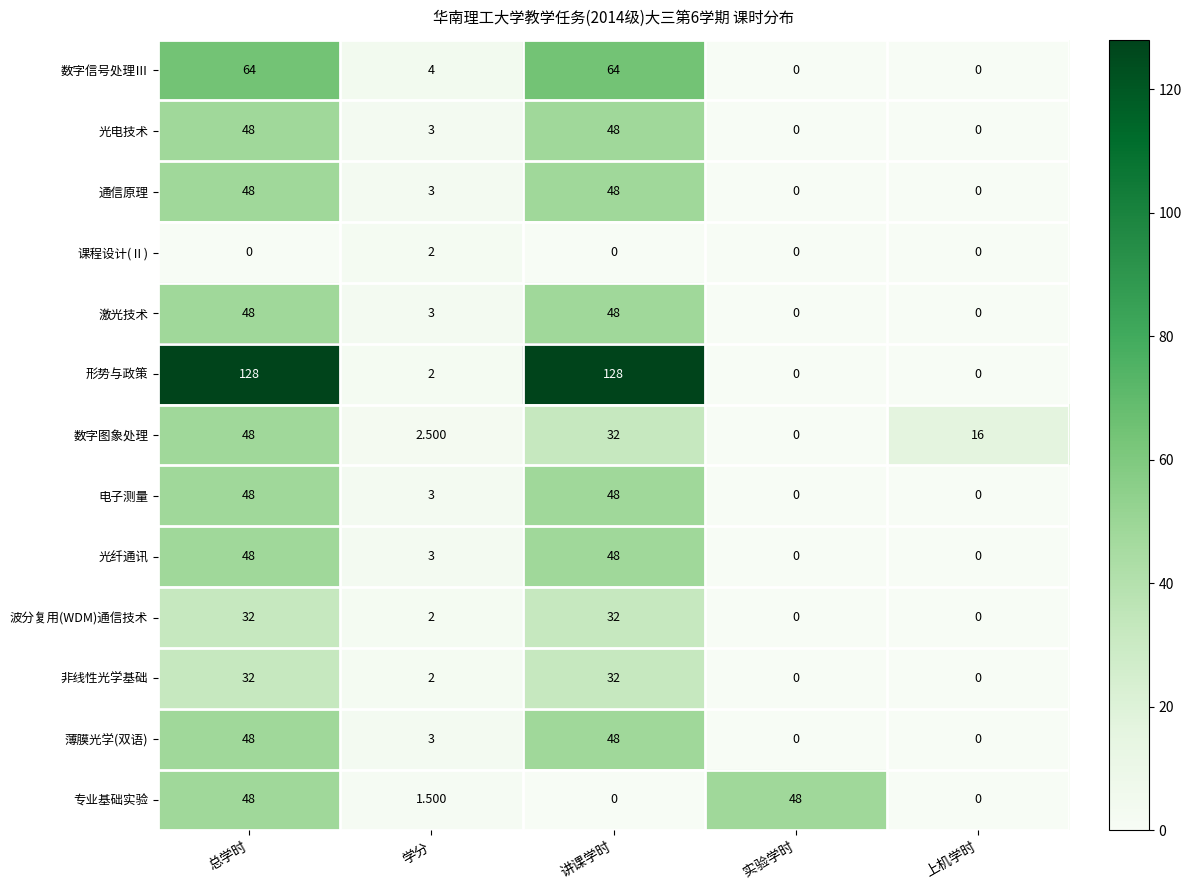

Where is 光纤通讯 nearest to the value 24?

学分